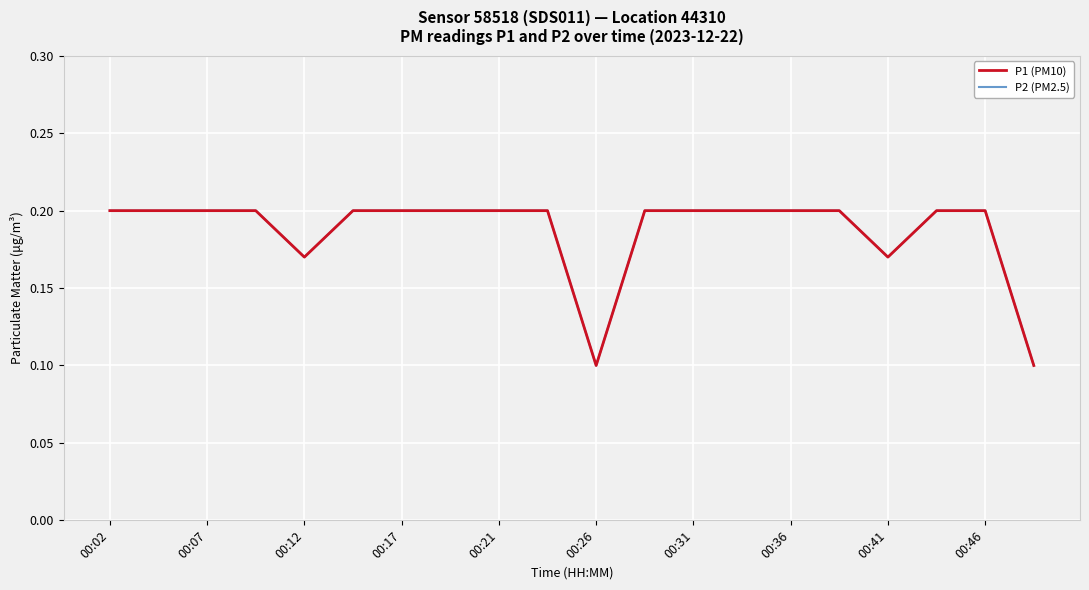

Does the chart have visible grid lines?

Yes